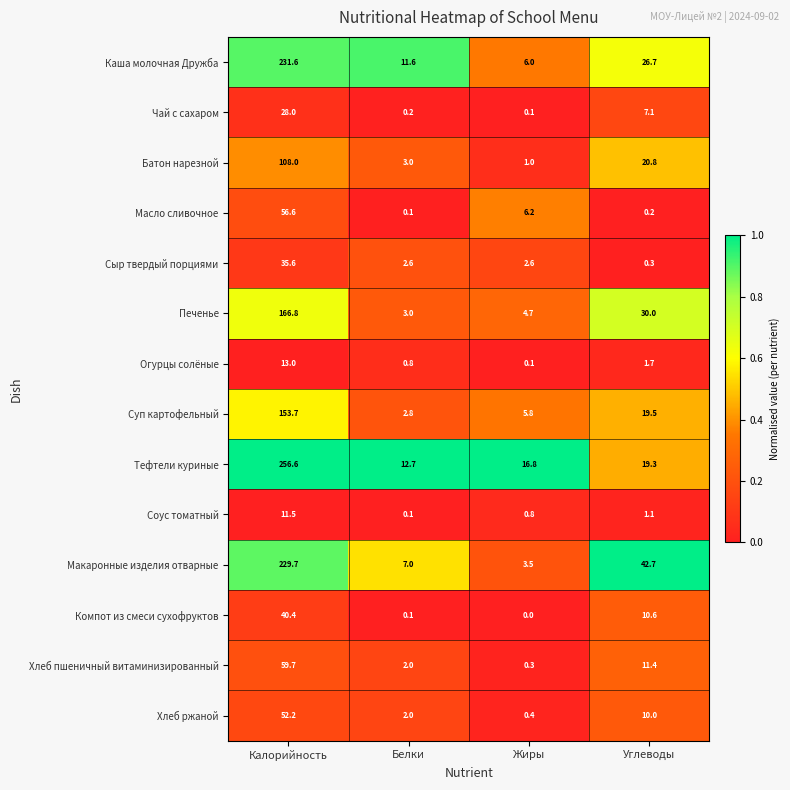

What is the maximum value shown in the chart?

256.6